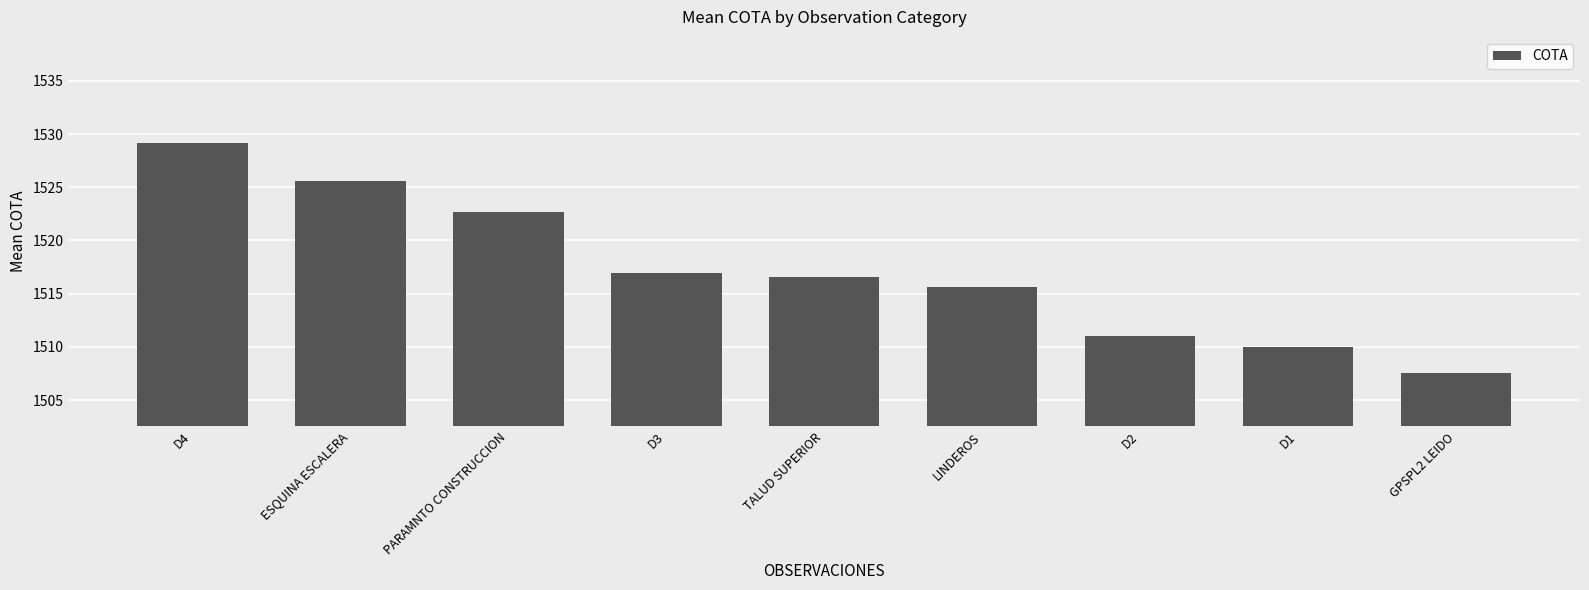

List the labels in order of value, largest first.

D4, ESQUINA ESCALERA, PARAMNTO CONSTRUCCION, D3, TALUD SUPERIOR, LINDEROS, D2, D1, GPSPL2 LEIDO